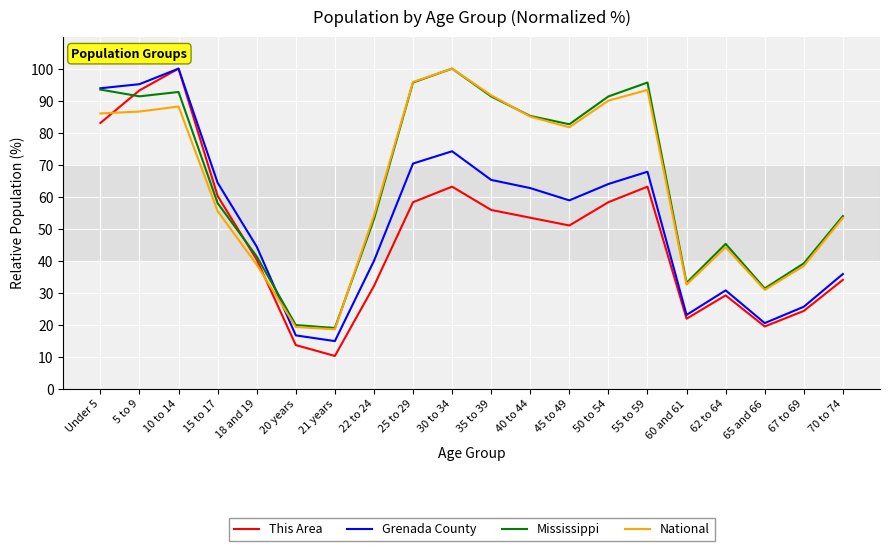

What is the difference between the second highest and second lowest values in the Grenada County series?

78.5